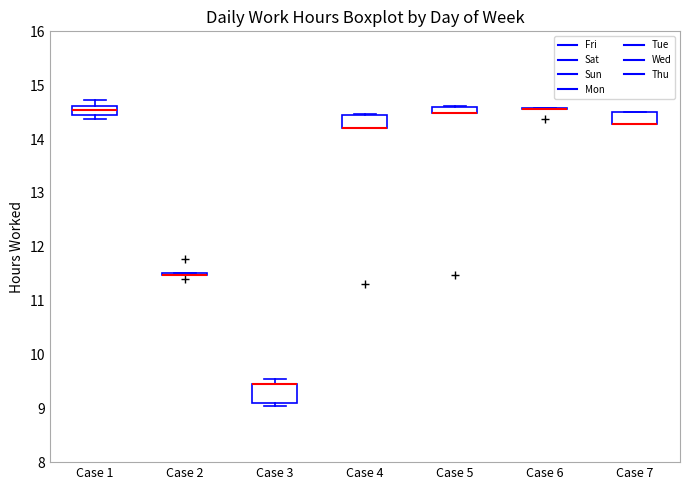

Where is the upper edge of the box for Case 7 on the y-axis? The values are not printed on the chart, so give them approximately, as read against the axis.

14.5